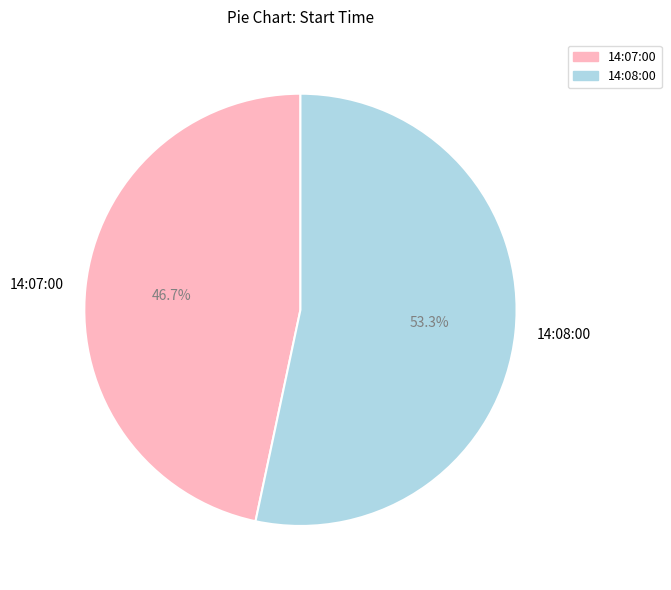

Count the number of slices in the pie.

2